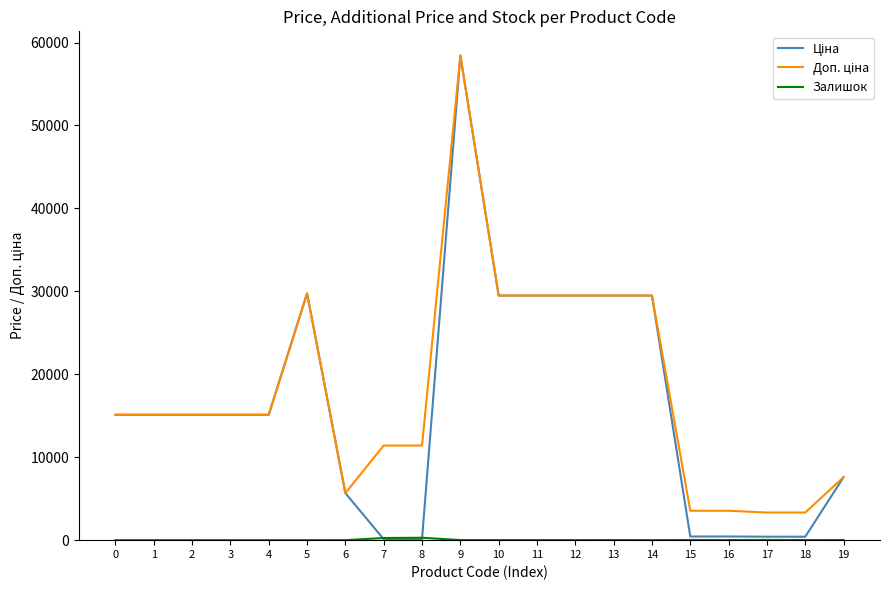

What is the total value across all series at 1?

30240.0